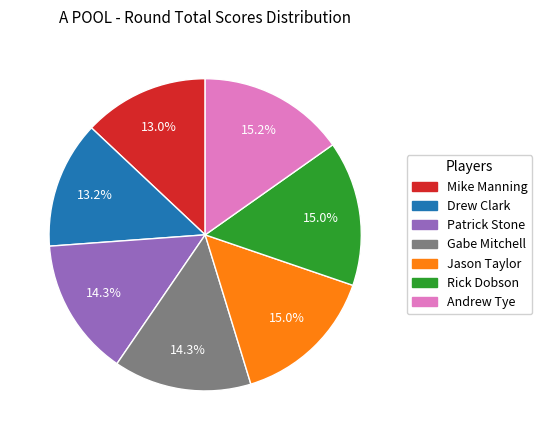

To the nearest percent, what is the combined percentage of Jason Taylor and Gabe Mitchell?

29%